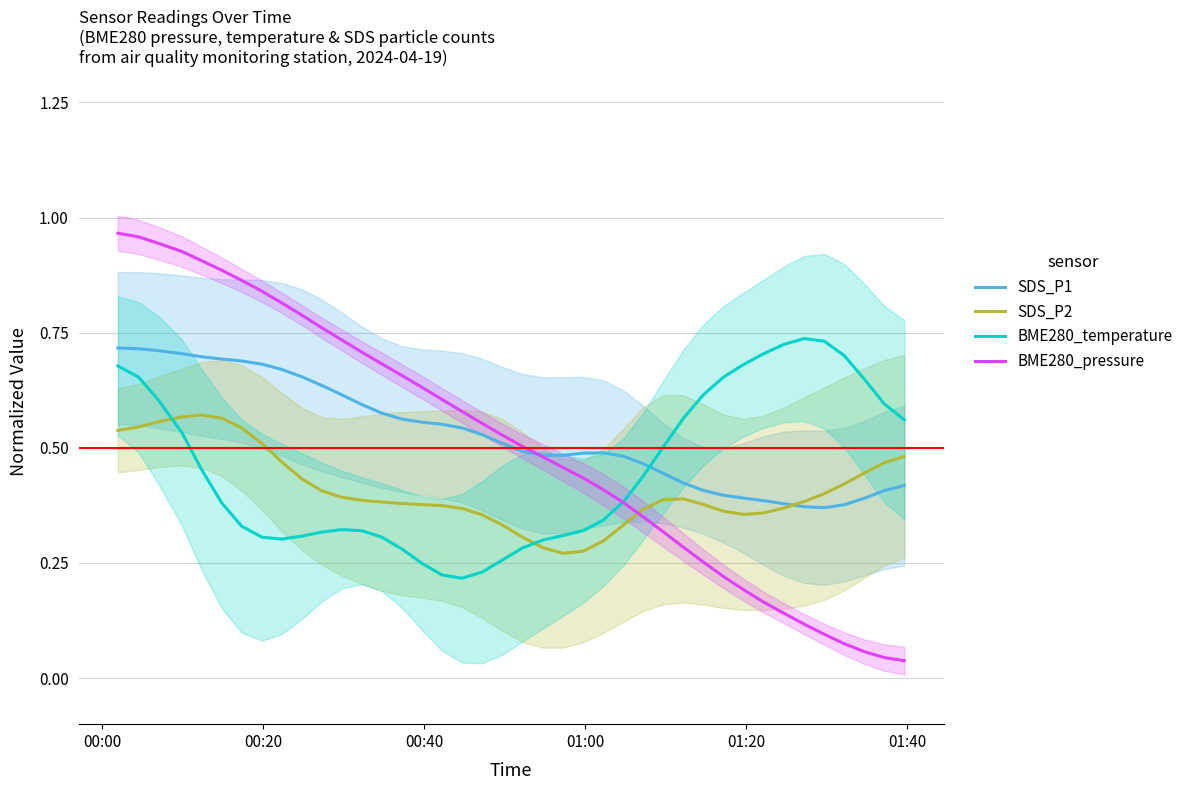

Reading left to right, transcribe all the data shown in this chart.

SDS_P1: 0.7	0.7	0.7	0.7	0.7	0.7	0.7	0.7	0.7	0.7	0.6	0.6	0.6	0.6	0.6	0.6	0.6	0.5	0.5	0.5	0.5	0.5	0.5	0.5	0.5	0.5	0.5	0.4	0.4	0.4	0.4	0.4	0.4	0.4	0.4	0.4	0.4	0.4	0.4	0.4
SDS_P2: 0.5	0.5	0.6	0.6	0.6	0.6	0.5	0.5	0.5	0.4	0.4	0.4	0.4	0.4	0.4	0.4	0.4	0.4	0.4	0.3	0.3	0.3	0.3	0.3	0.3	0.3	0.4	0.4	0.4	0.4	0.4	0.4	0.4	0.4	0.4	0.4	0.4	0.4	0.5	0.5
BME280_temperature: 0.7	0.7	0.6	0.5	0.5	0.4	0.3	0.3	0.3	0.3	0.3	0.3	0.3	0.3	0.3	0.2	0.2	0.2	0.2	0.3	0.3	0.3	0.3	0.3	0.3	0.4	0.4	0.5	0.6	0.6	0.7	0.7	0.7	0.7	0.7	0.7	0.7	0.6	0.6	0.6
BME280_pressure: 1.0	1.0	0.9	0.9	0.9	0.9	0.9	0.8	0.8	0.8	0.8	0.7	0.7	0.7	0.7	0.6	0.6	0.6	0.6	0.5	0.5	0.5	0.5	0.4	0.4	0.4	0.4	0.3	0.3	0.3	0.2	0.2	0.2	0.1	0.1	0.1	0.1	0.1	0.0	0.0